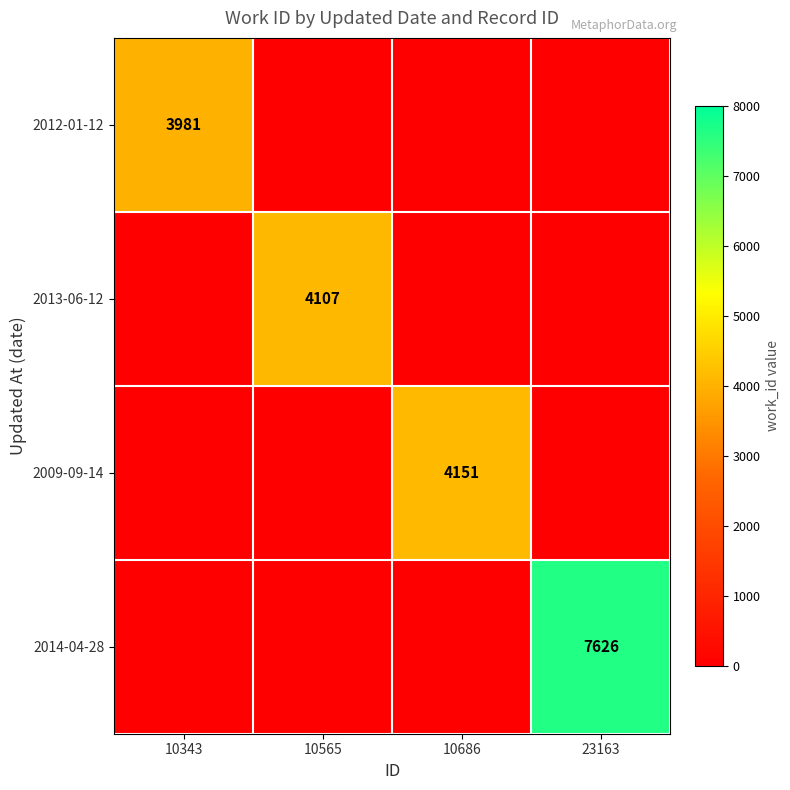

The 2012-01-12 series shows 3981 at 10343. True or false?

True